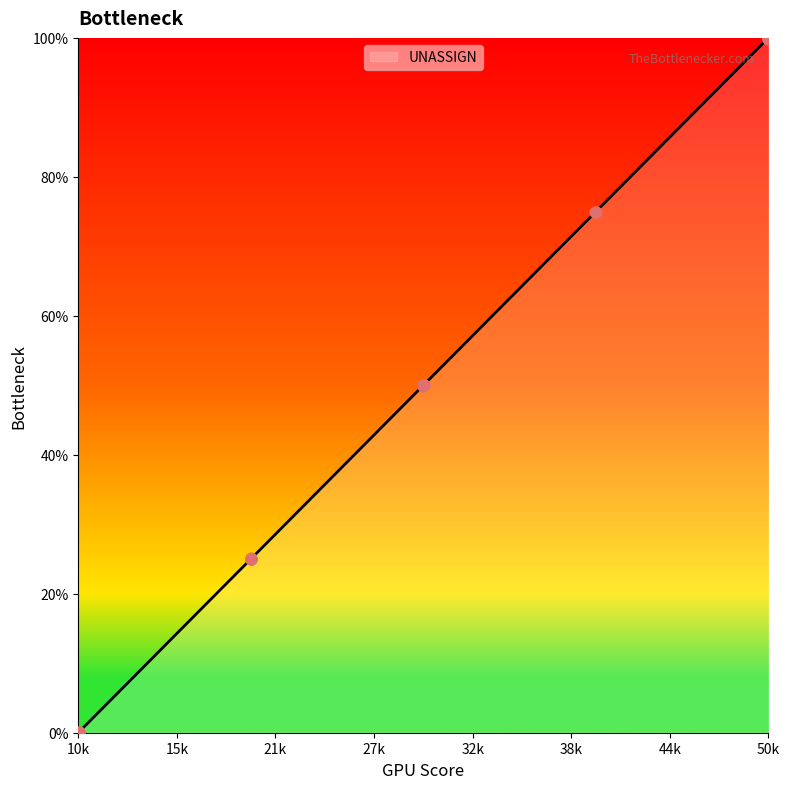

What is the difference between the maximum and minimum values?

100.0